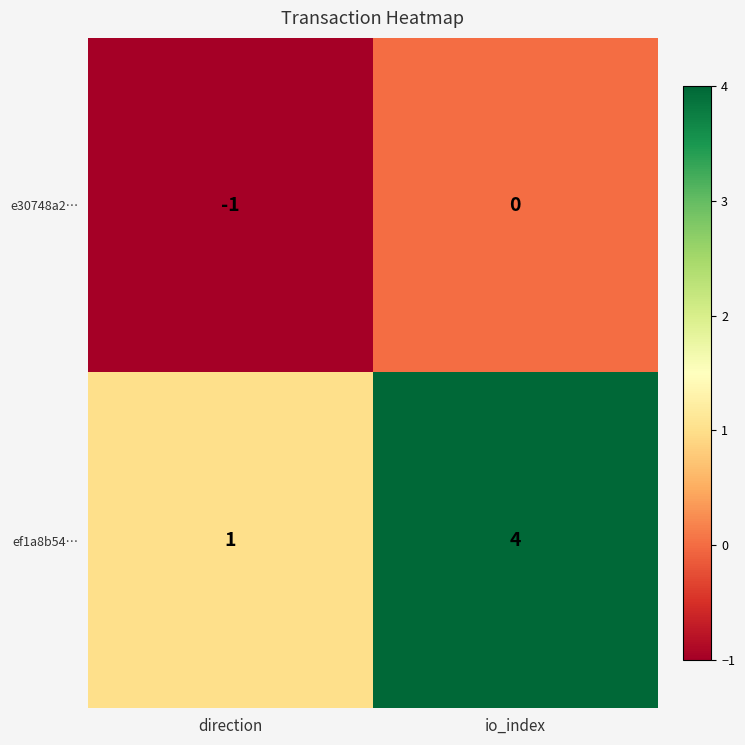

Rank the series at io_index from highest to lowest value.

ef1a8b54…, e30748a2…